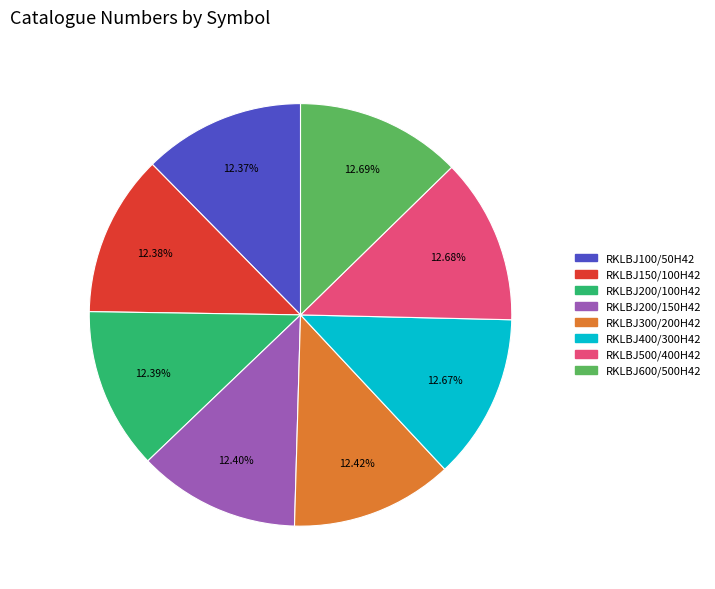

To the nearest percent, what is the combined percentage of RKLBJ200/100H42 and RKLBJ200/150H42?

25%